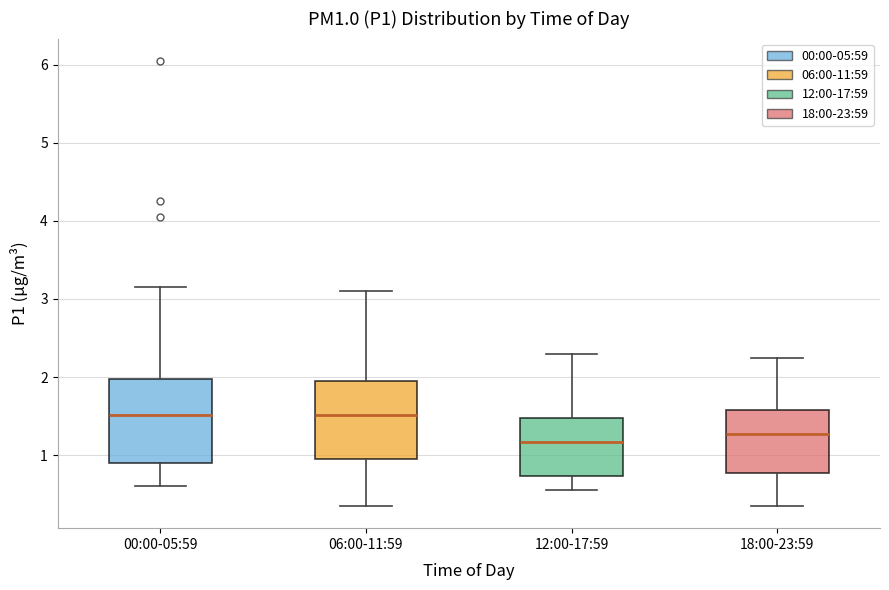

Where does the lower whisker of the box for 06:00-11:59 end on the y-axis? The values are not printed on the chart, so give them approximately, as read against the axis.

0.4